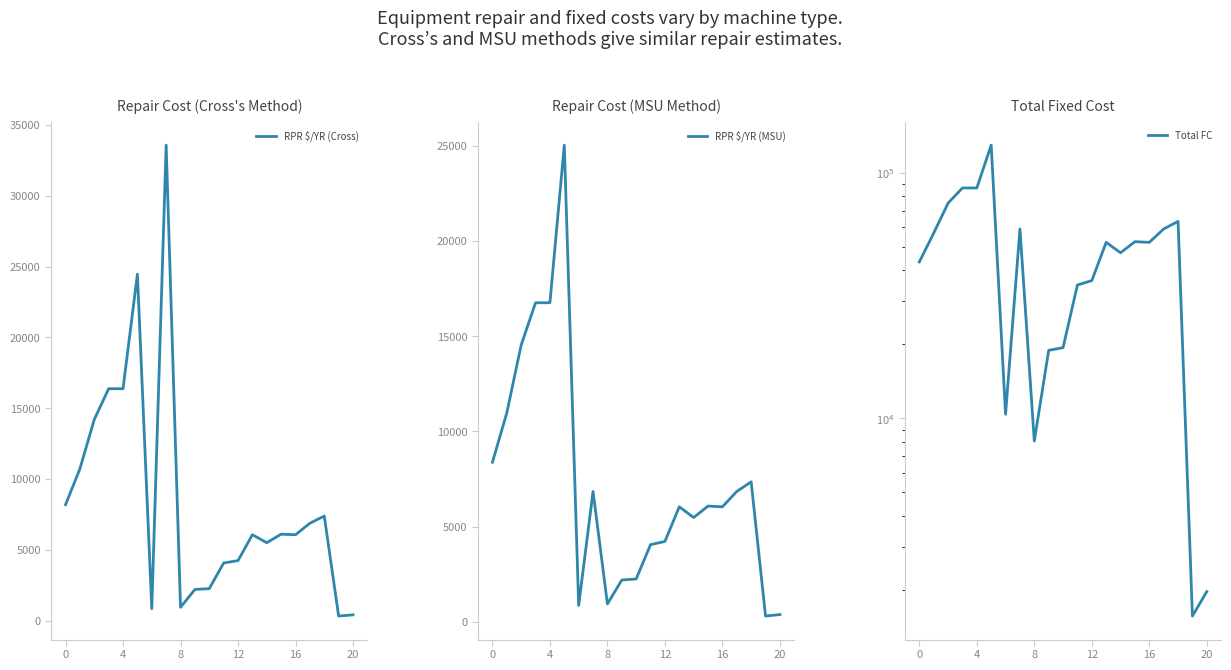

How many lines are shown in the chart?

3